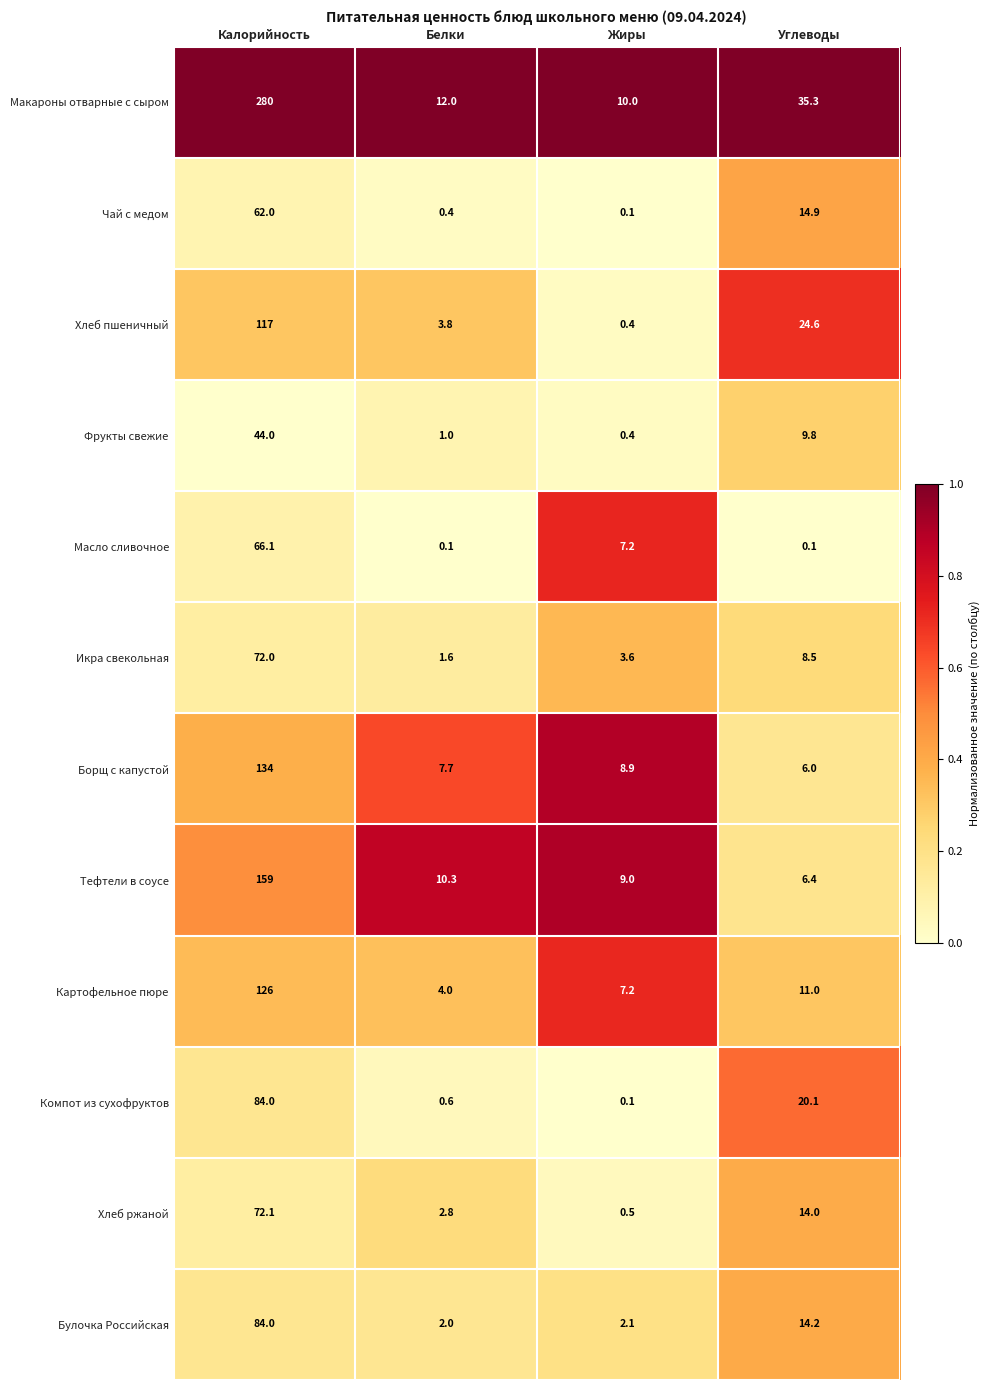

At Углеводы, list the series in order from largest to smallest.

Макароны отварные с сыром, Хлеб пшеничный, Компот из сухофруктов, Чай с медом, Булочка Российская, Хлеб ржаной, Картофельное пюре, Фрукты свежие, Икра свекольная, Тефтели в соусе, Борщ с капустой, Масло сливочное